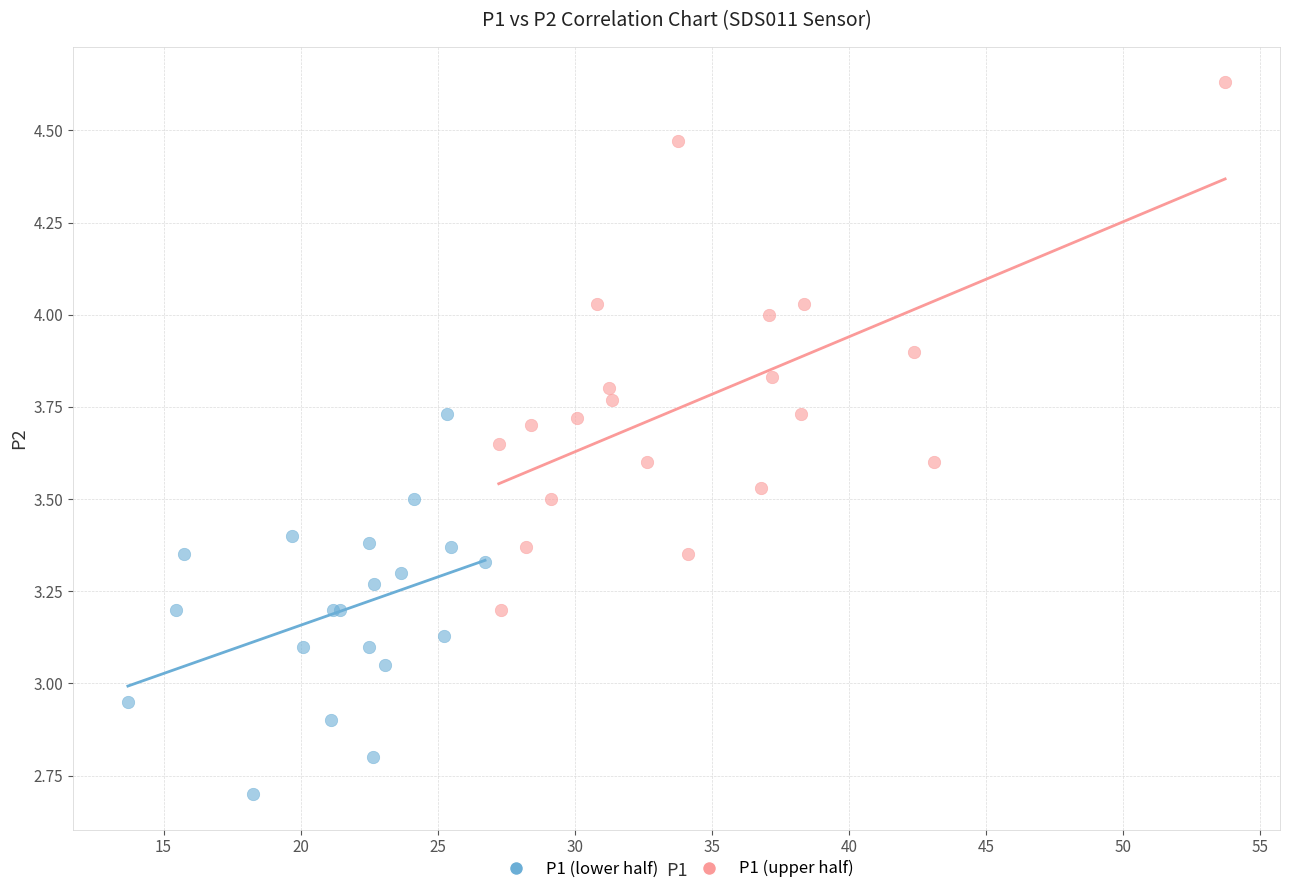

Which series has the widest spread of Y values?

P1 (upper half)